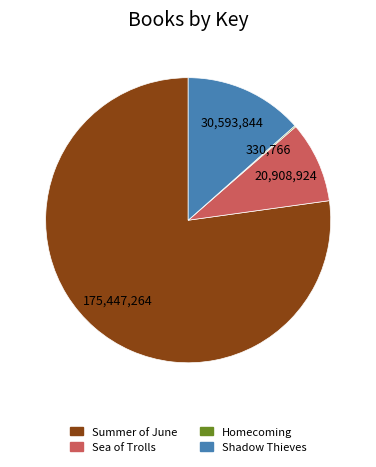

Do Shadow Thieves and Sea of Trolls together represent more than half of the pie?

No